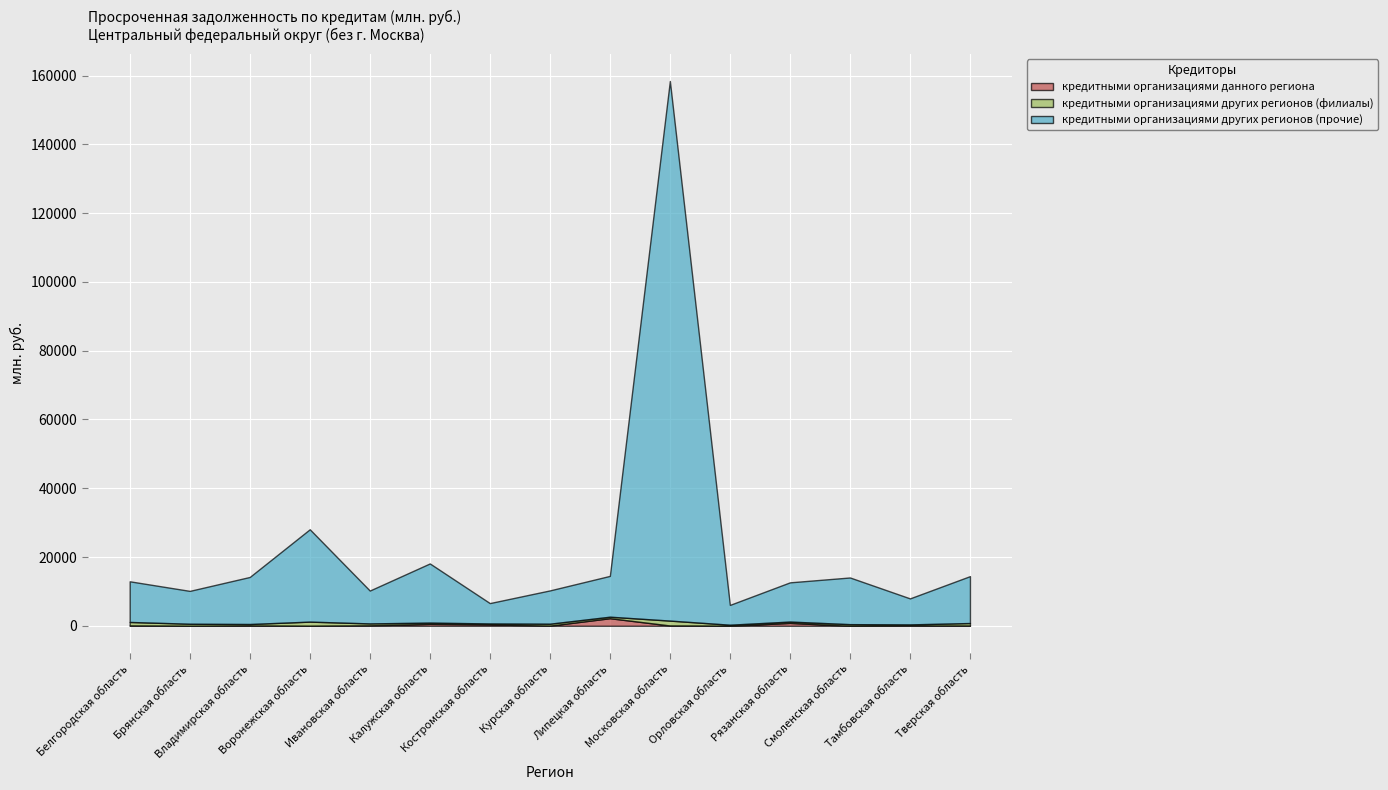

What is the difference between the maximum and minimum values in the кредитными организациями других регионов (прочие) series?

151200